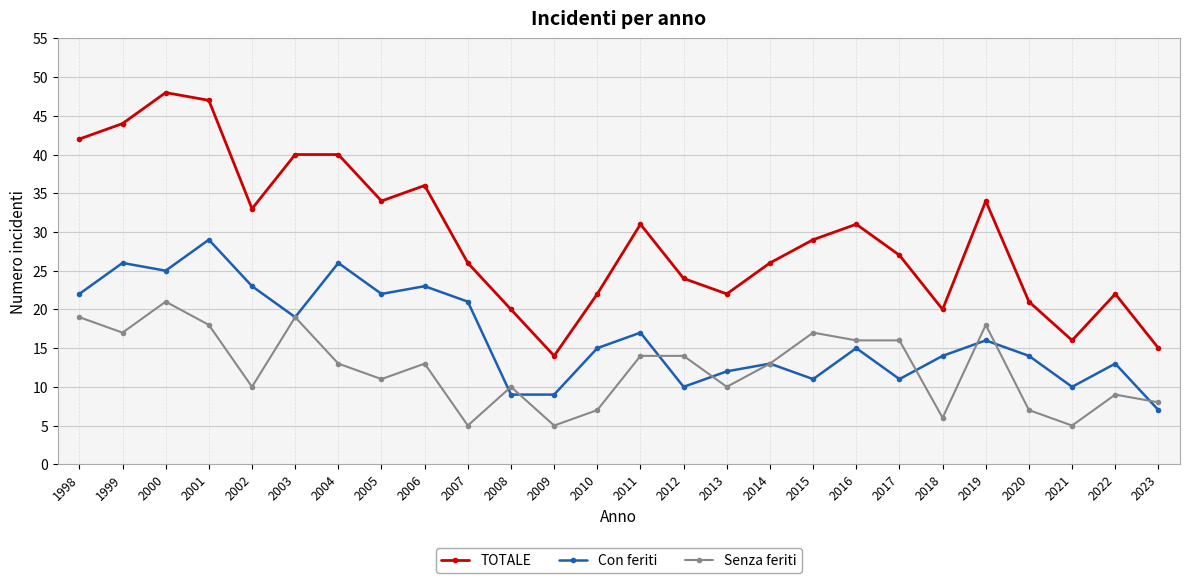

Where is the first local minimum for Con feriti?

2000